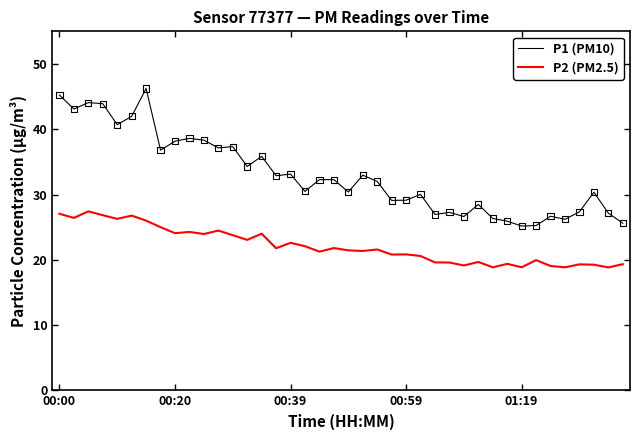

Which series has the largest total across all categories?

P1 (PM10)